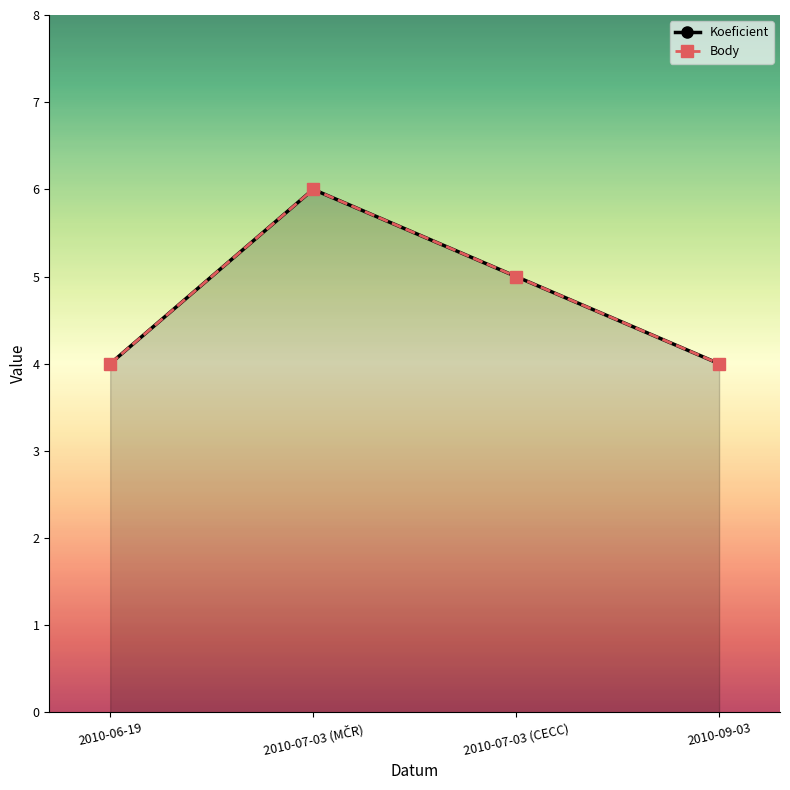

Reading left to right, what are all the values shown in this chart?

Koeficient: 4	6	5	4
Body: 4	6	5	4